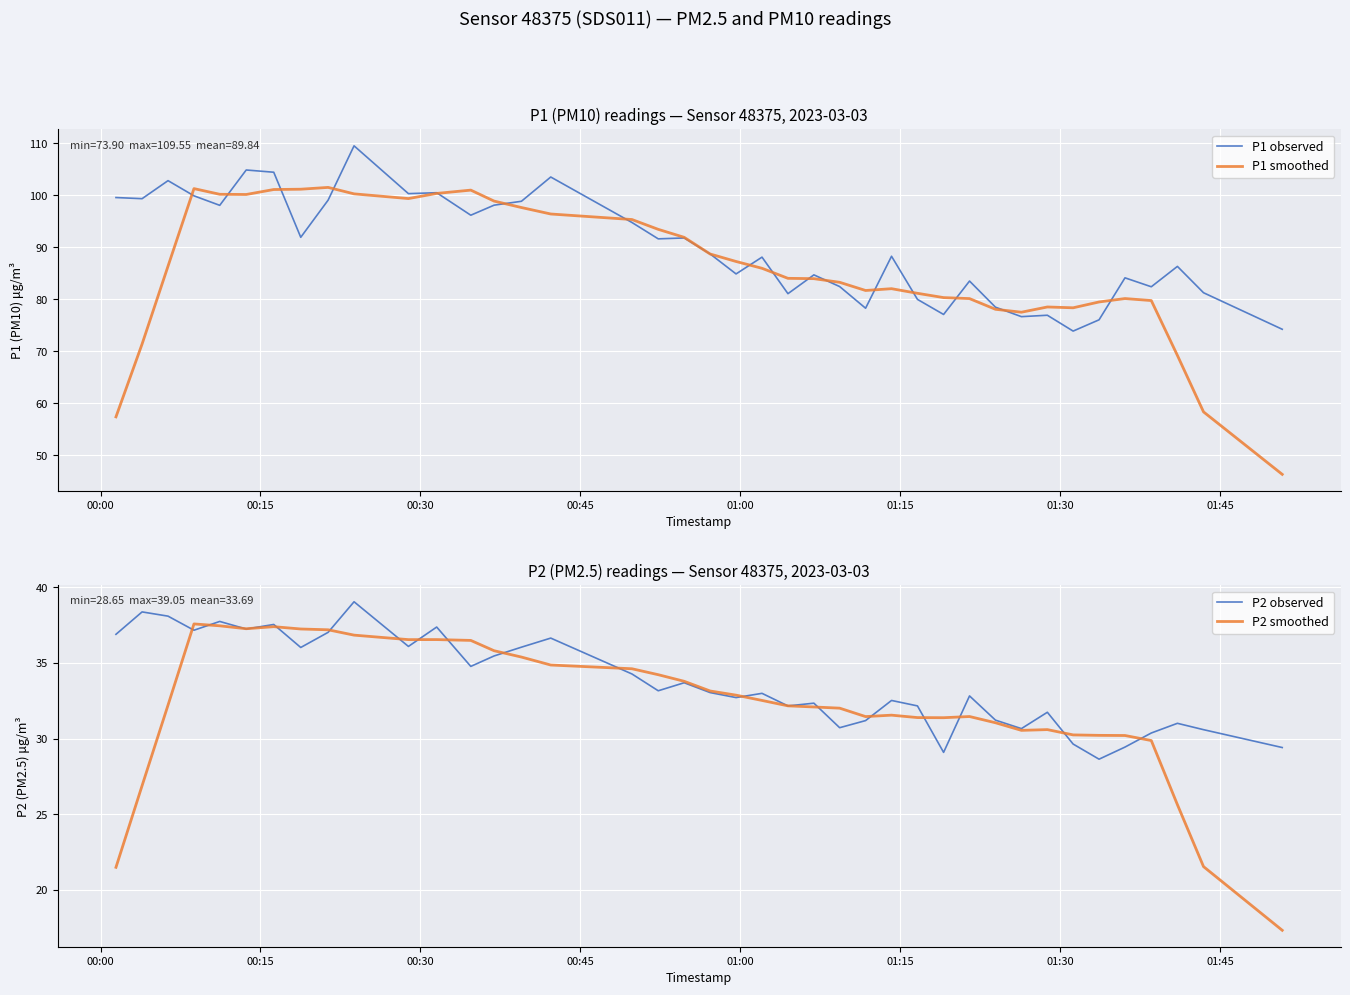

What is the lowest value of the P1 observed series?

73.9